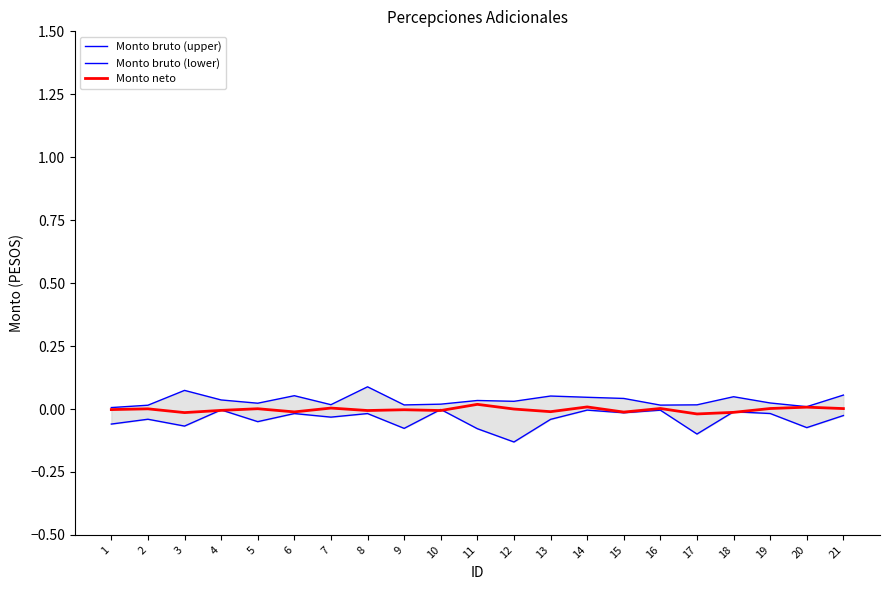

Is it true that Monto bruto (lower) equals -0.0 at 7?

True